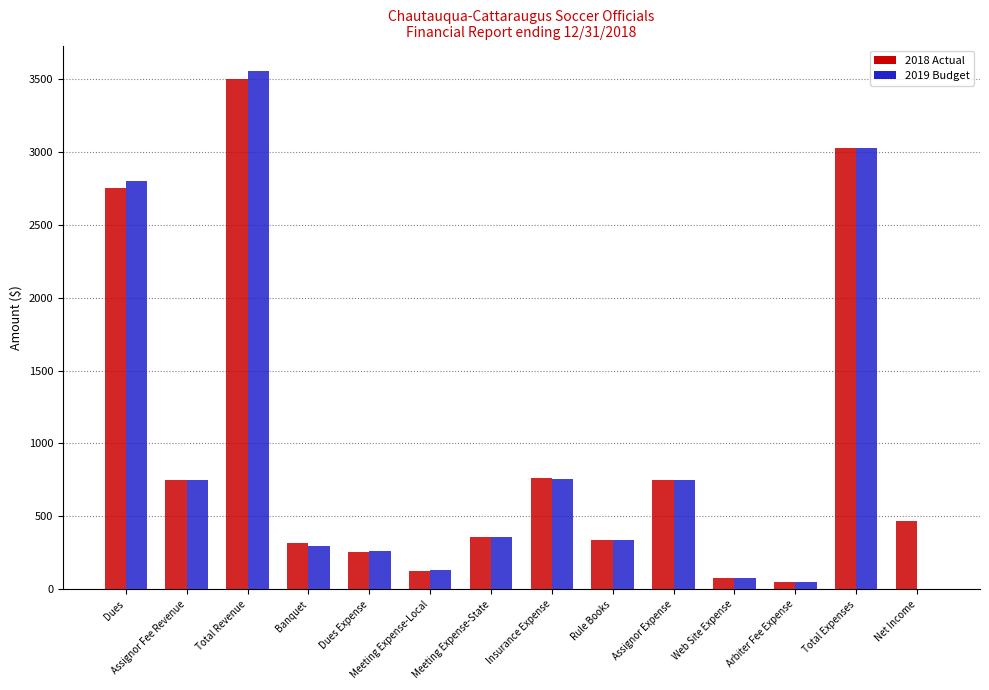

At which label does 2019 Budget reach its peak?

Total Revenue